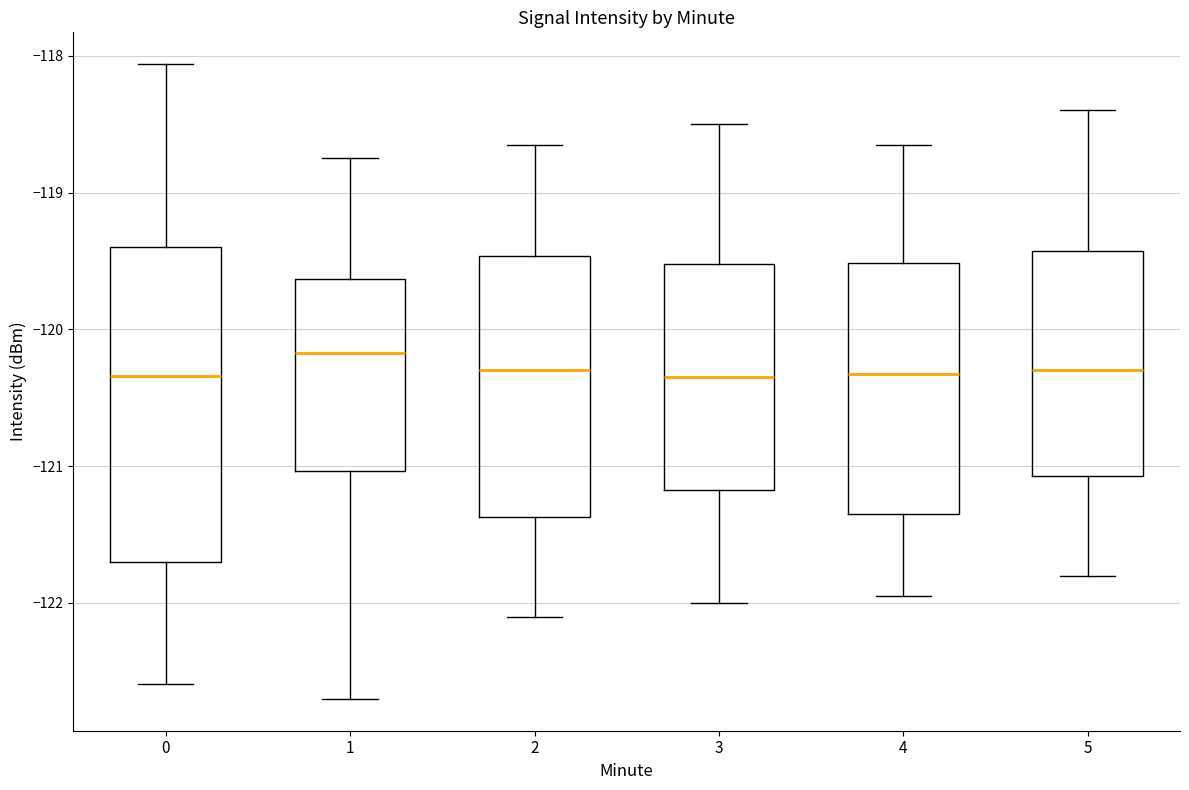

Reading left to right, read every box against the y-axis: the position of its median line, the range the box covers, and the ends of its whiskers. The values are not printed on the chart, so give them approximately, as read against the axis.

0: median -120.3, box -121.7 to -119.4, whiskers -122.6 to -118.1
1: median -120.2, box -121.0 to -119.6, whiskers -122.7 to -118.7
2: median -120.3, box -121.4 to -119.5, whiskers -122.1 to -118.6
3: median -120.3, box -121.2 to -119.5, whiskers -122.0 to -118.5
4: median -120.3, box -121.3 to -119.5, whiskers -121.9 to -118.6
5: median -120.3, box -121.1 to -119.4, whiskers -121.8 to -118.4